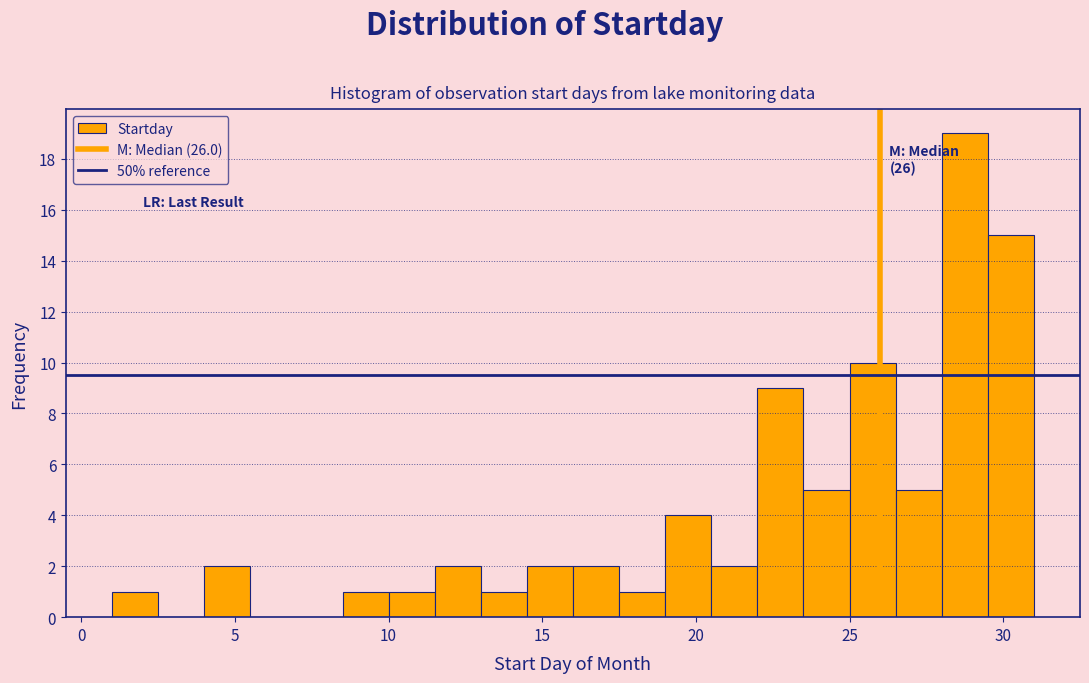

Read against the x-axis, roughly where is the centre of the tallest bar?

29.0